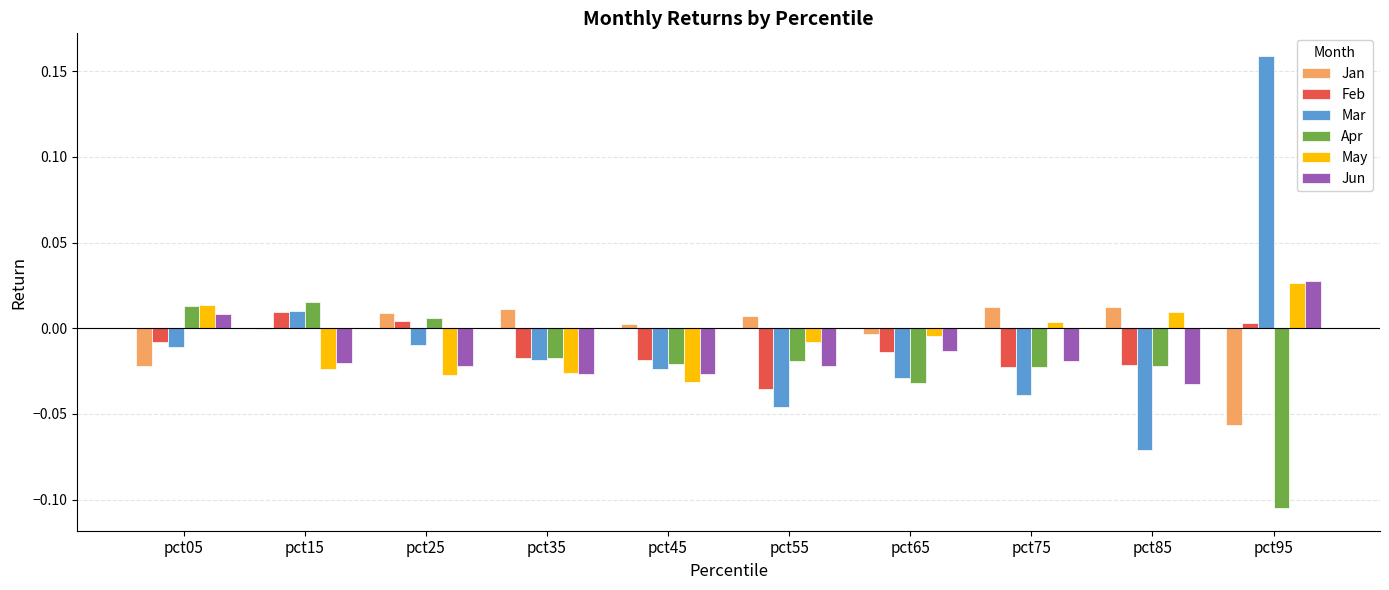

True or false: Feb has a value of -0.0 at pct55.

True